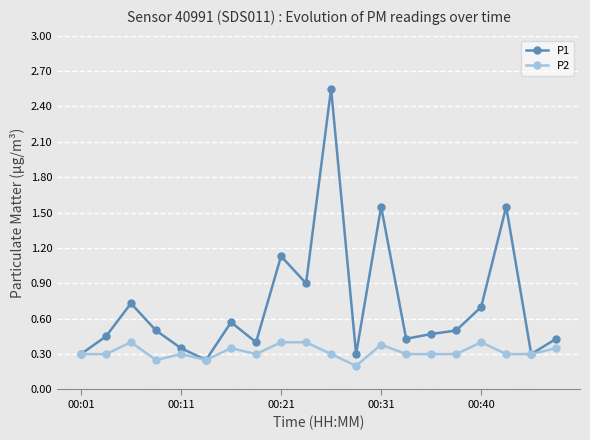

True or false: P1 has more than 2 interior local peaks.

True